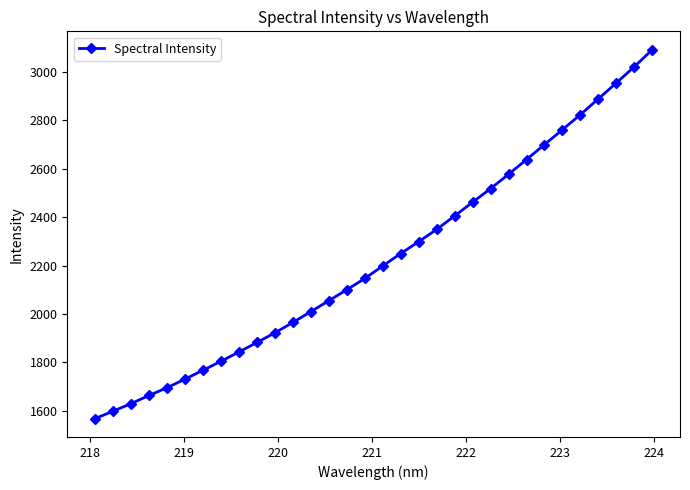

What is the value of the 18th point from the left?

2249.5